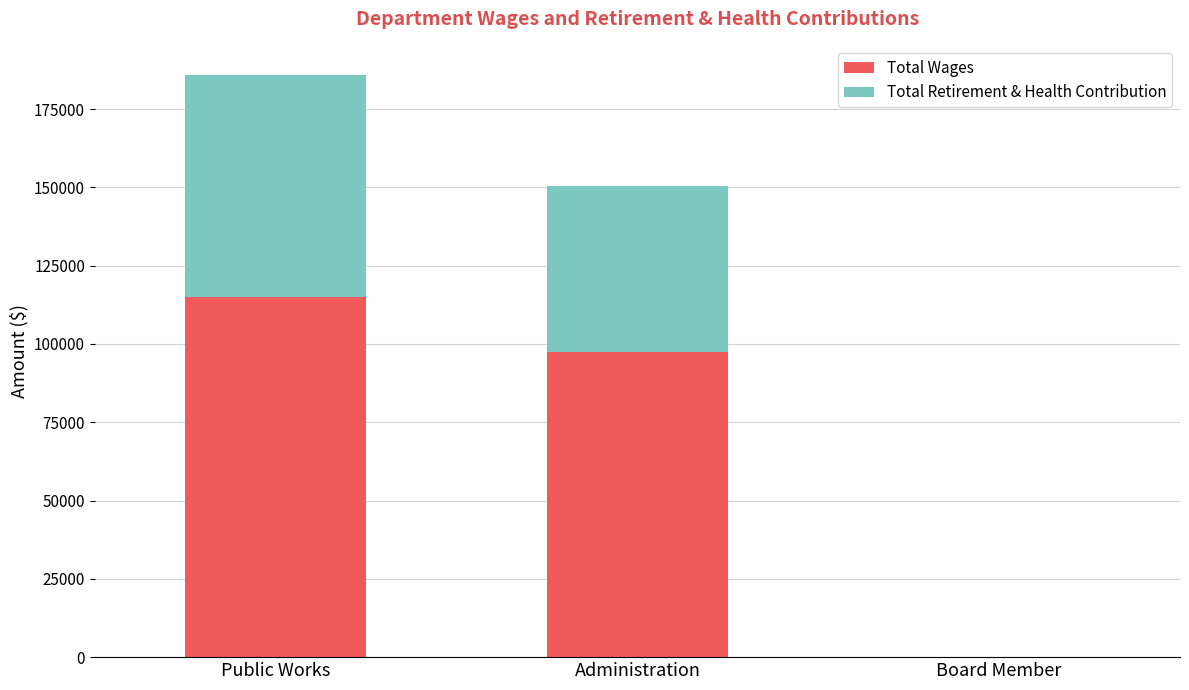

Is it true that Total Wages equals 72669 at Public Works?

False